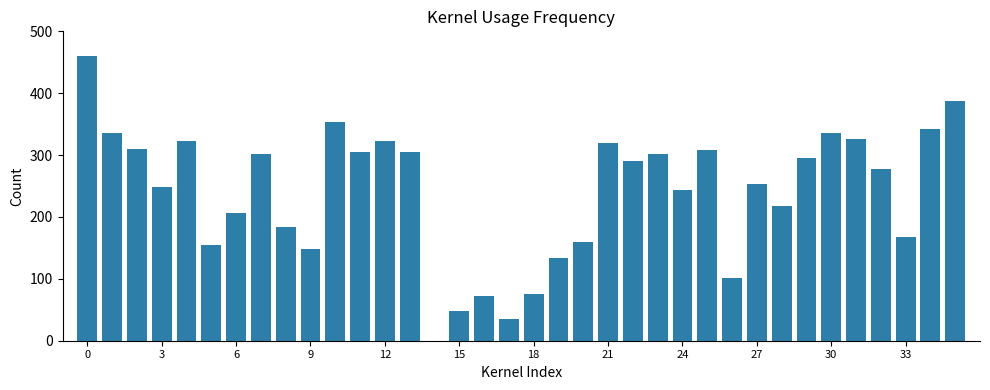

Are the bars horizontal?

No